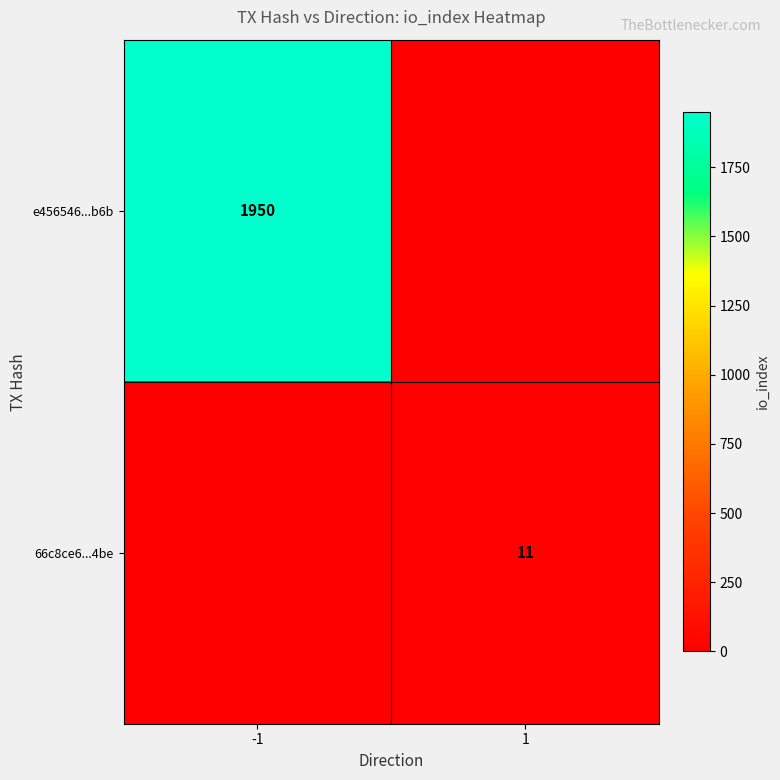

Is it true that e456546...b6b equals 643 at -1?

False